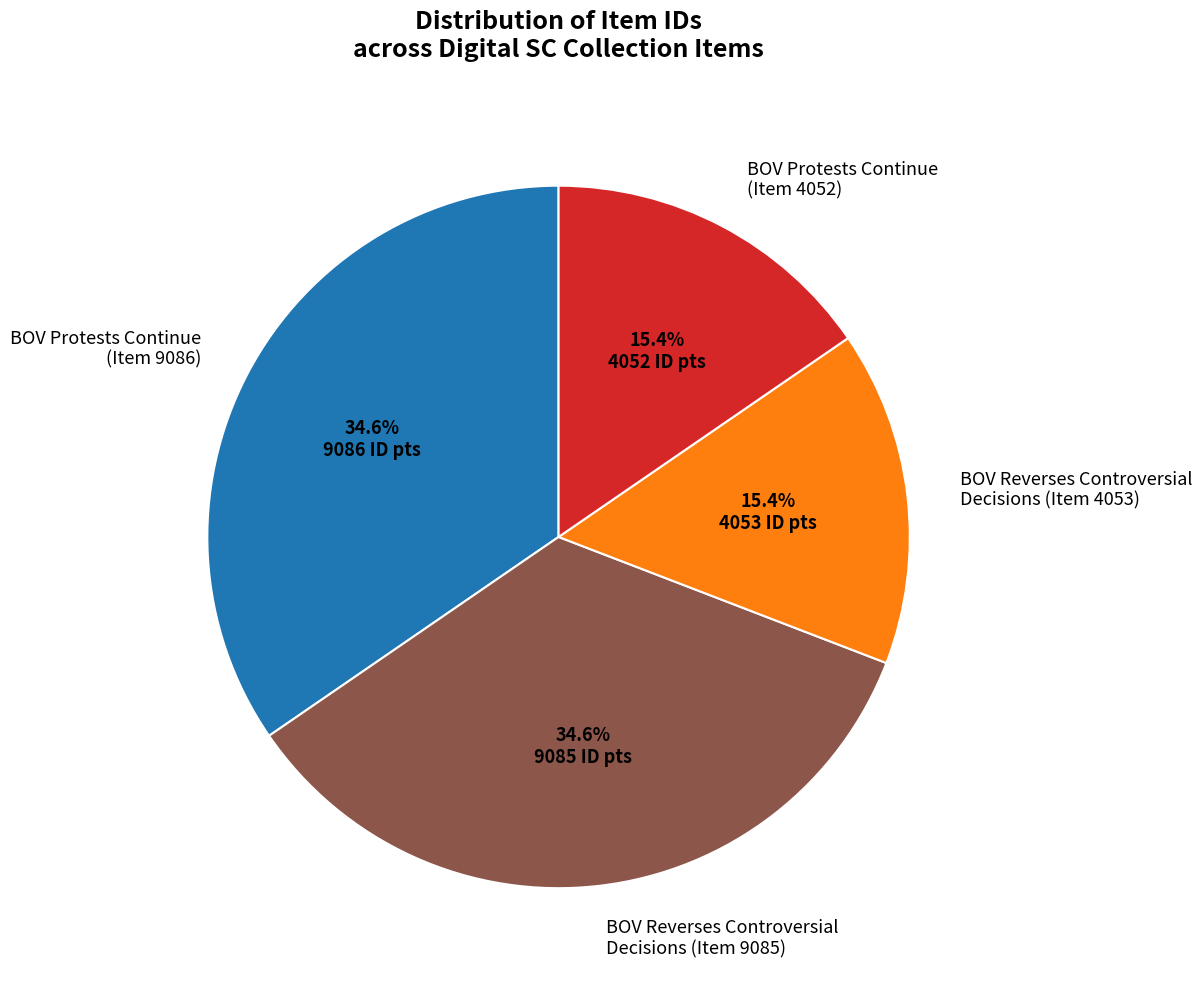

Is there any slice that represents more than half of the pie?

No